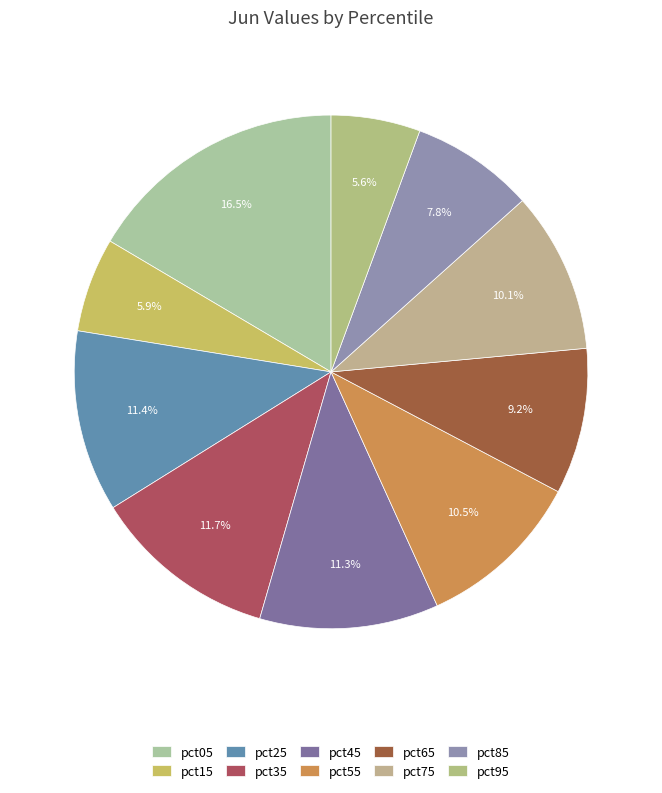

Which slice is the smallest?

pct95